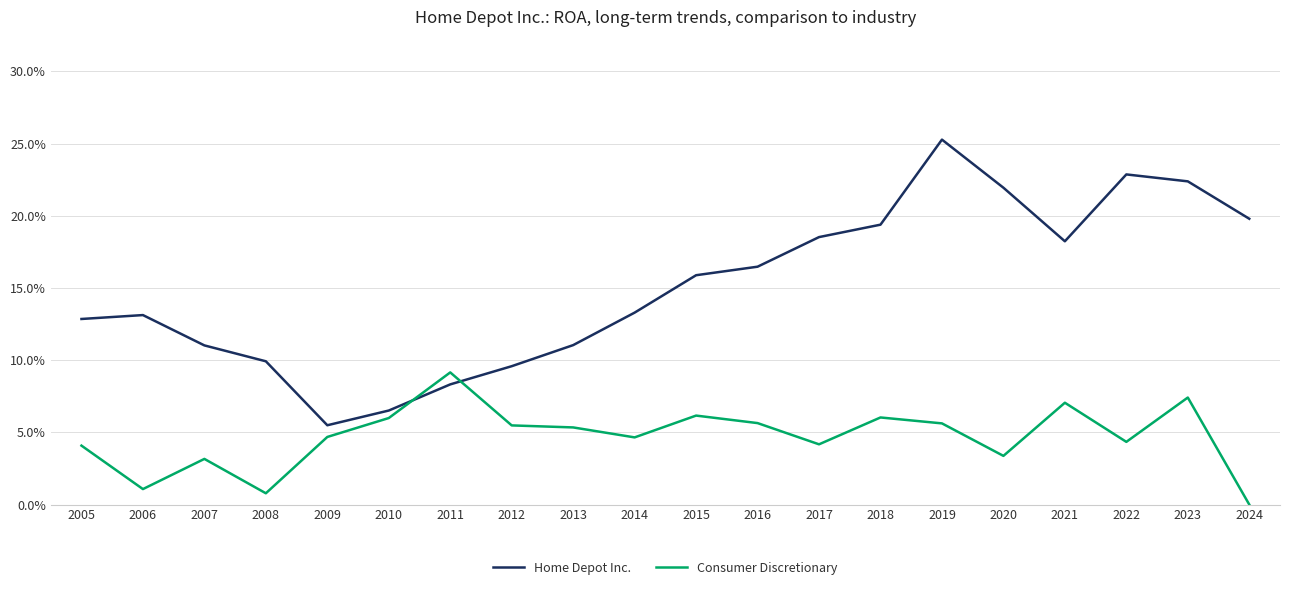

Does the chart display data point markers on the line(s)?

No